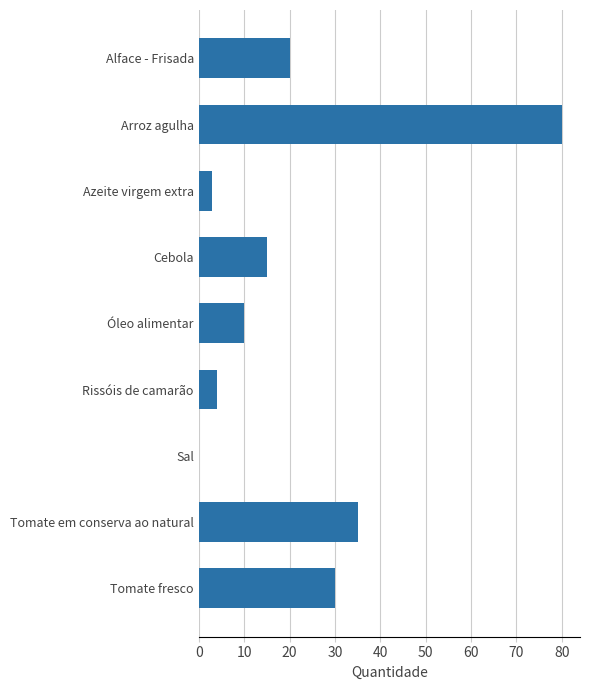

Reading bottom to top, transcribe all the data shown in this chart.

Tomate fresco=30.0	Tomate em conserva ao natural=35.0	Sal=0.1	Rissóis de camarão=4.0	Óleo alimentar=10.0	Cebola=15.0	Azeite virgem extra=3.0	Arroz agulha=80.0	Alface - Frisada=20.0